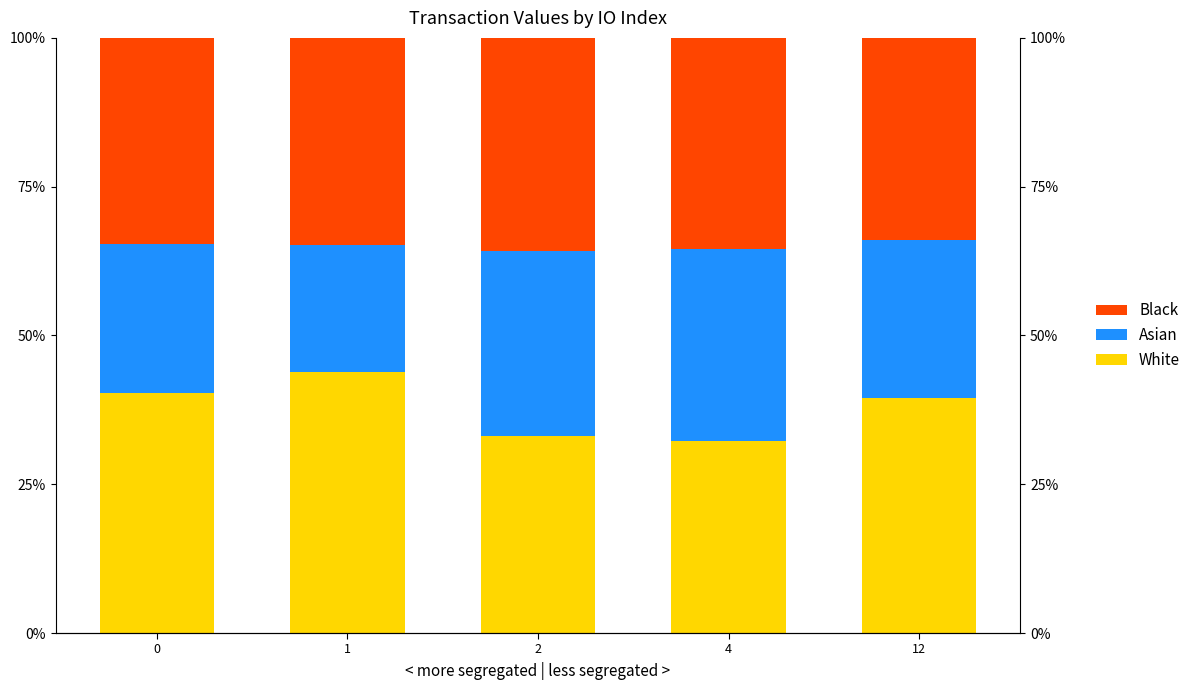

At how many categories does at least one series exceed 22?

5